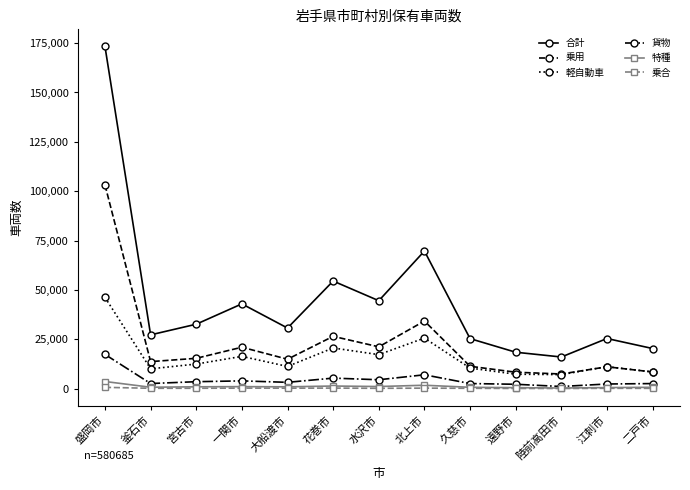

True or false: 乗用 has more than 0 interior local peaks.

True